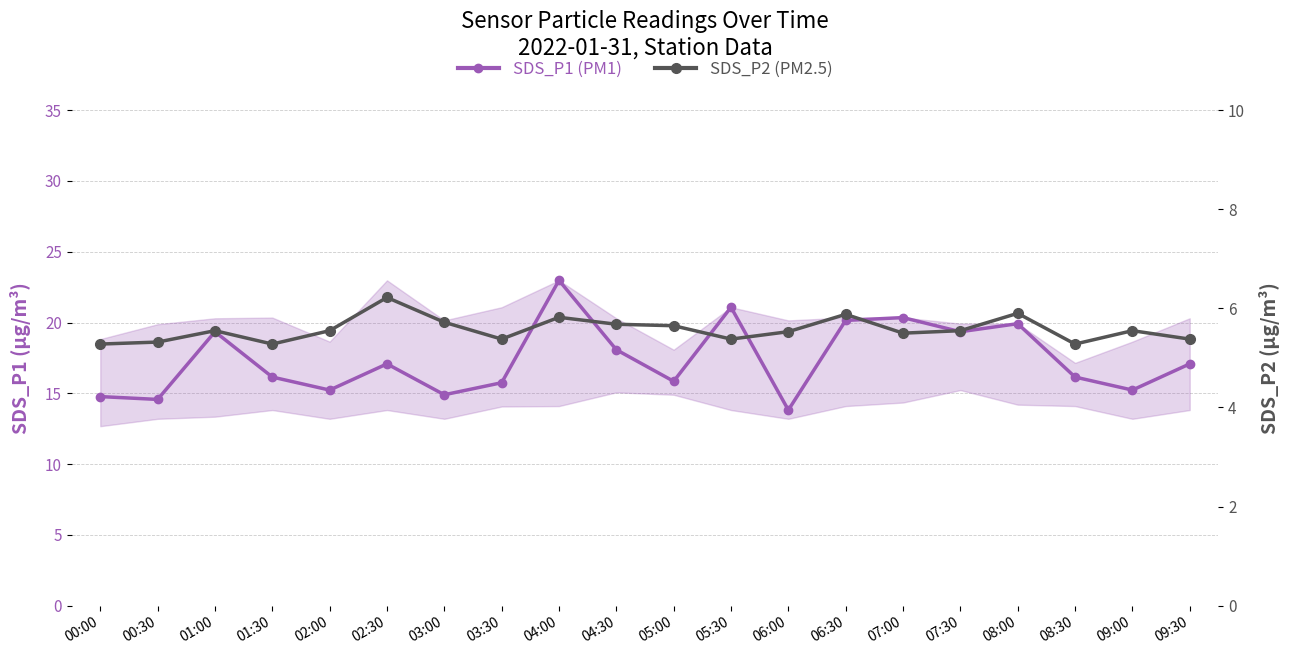

Rank the categories by SDS_P1 (PM1) value from lowest to highest.

06:00, 00:30, 00:00, 03:00, 02:00, 09:00, 03:30, 05:00, 01:30, 08:30, 02:30, 09:30, 04:30, 01:00, 07:30, 08:00, 06:30, 07:00, 05:30, 04:00